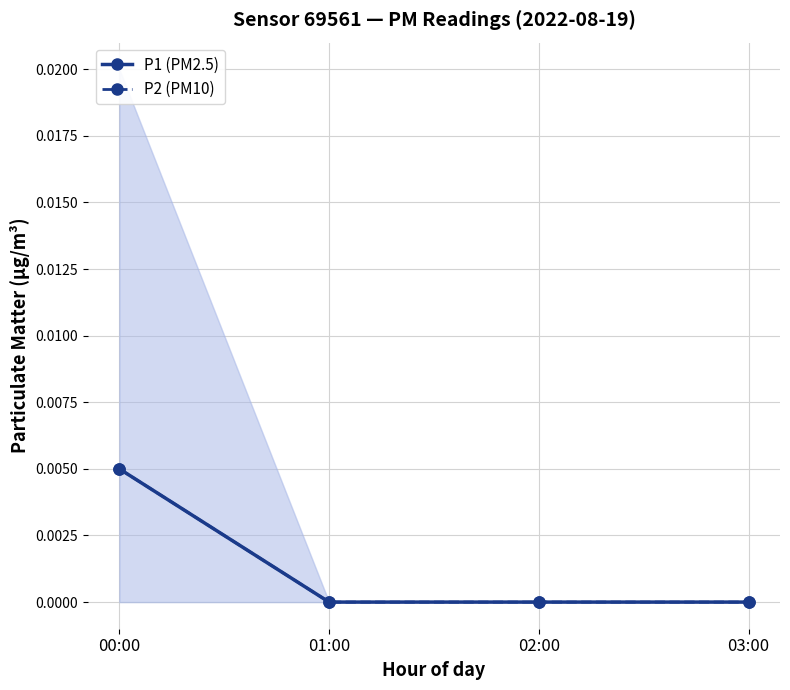

Which has a higher value, 03:00 or 02:00?

03:00